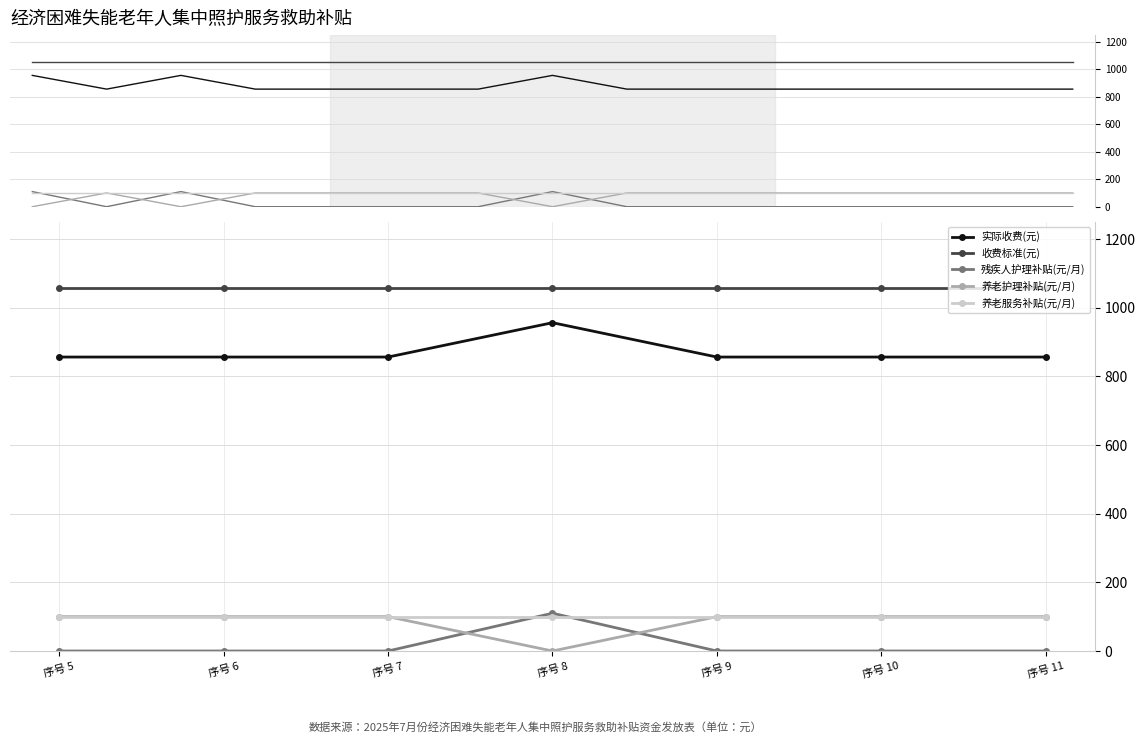

Which series has the largest range (max minus min)?

残疾人护理补贴(元/月)